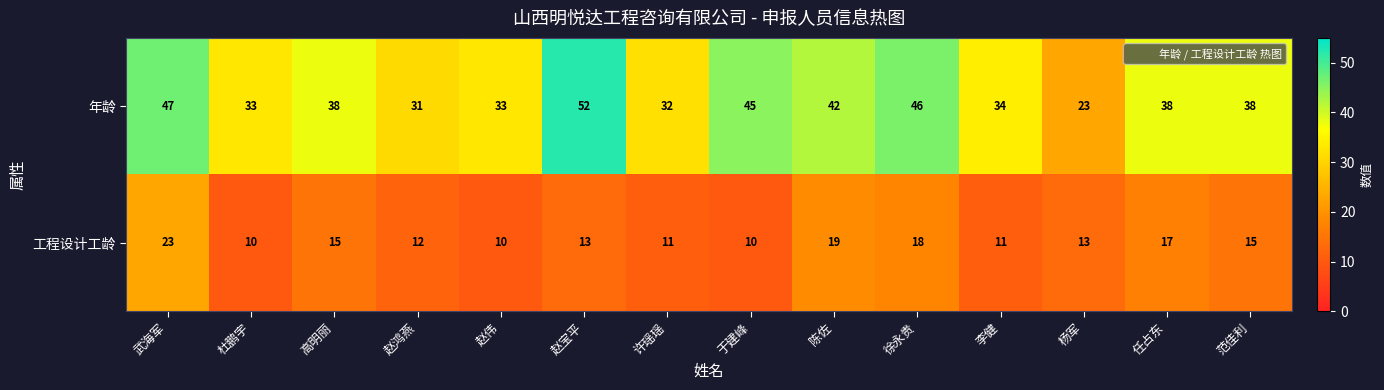

The value of 年龄 at 赵宝平 is 36. True or false?

False